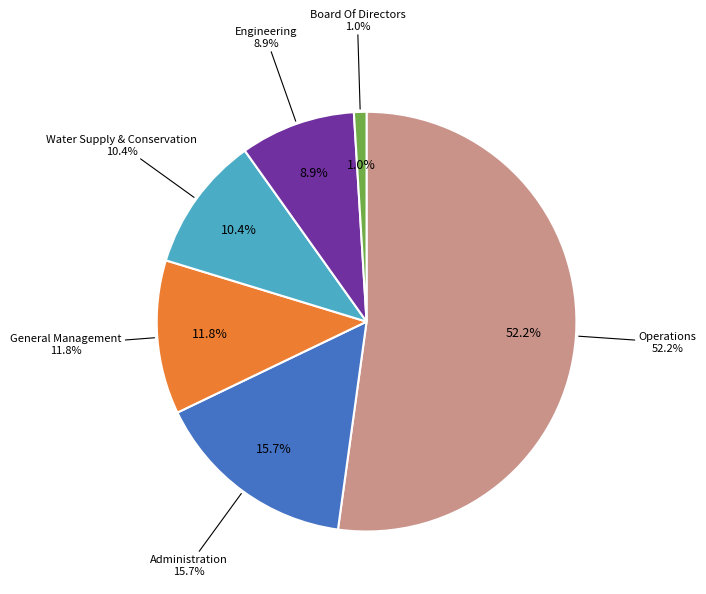

How much of the chart is everything except General Management?

88.2%